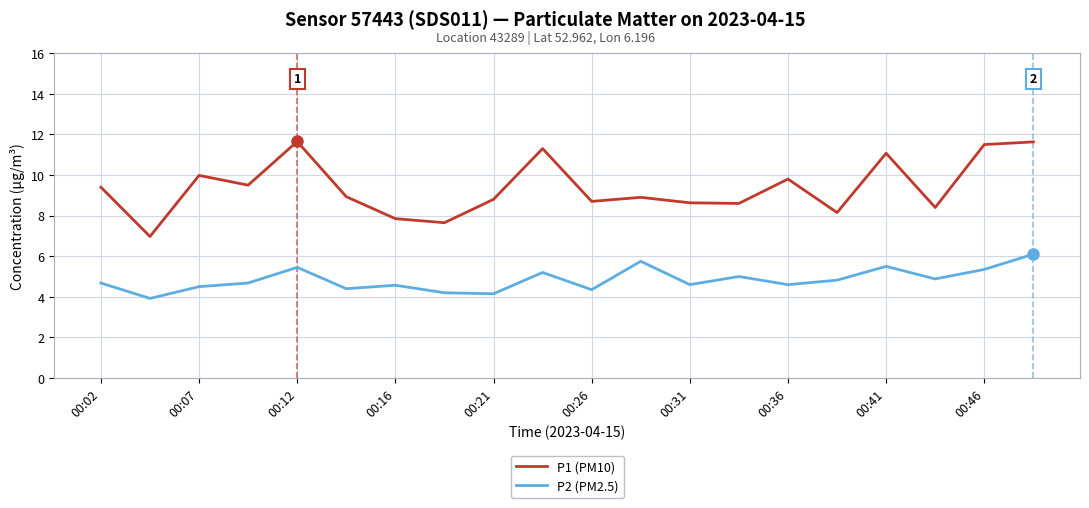

Which series has the largest total across all categories?

P1 (PM10)